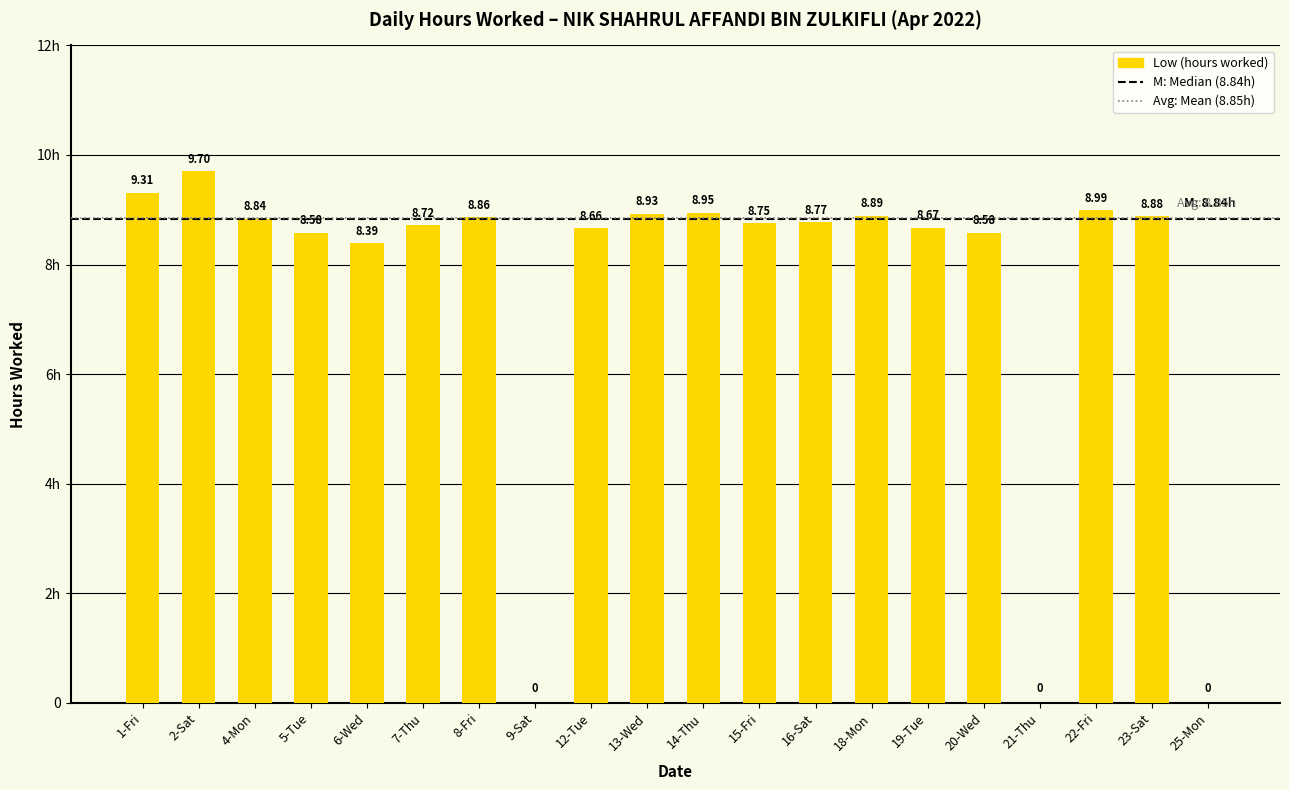

Are the bars grouped side by side (vs. stacked)?

No